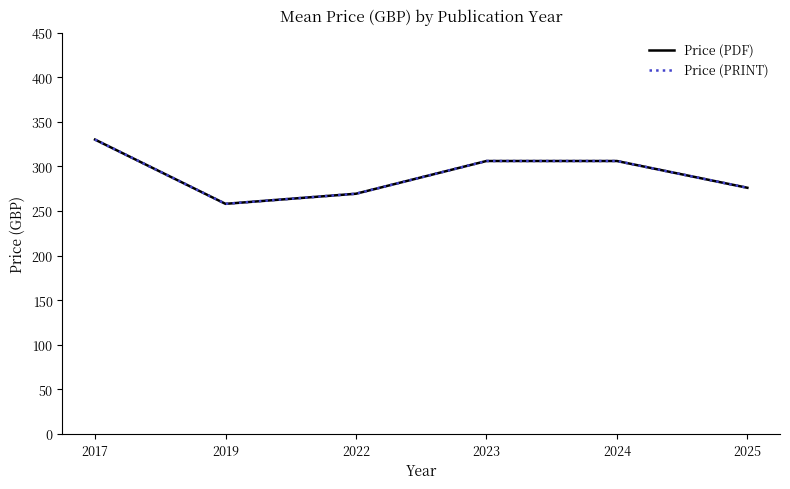

True or false: Price (PRINT) has a value of 330.0 at 2017.

True